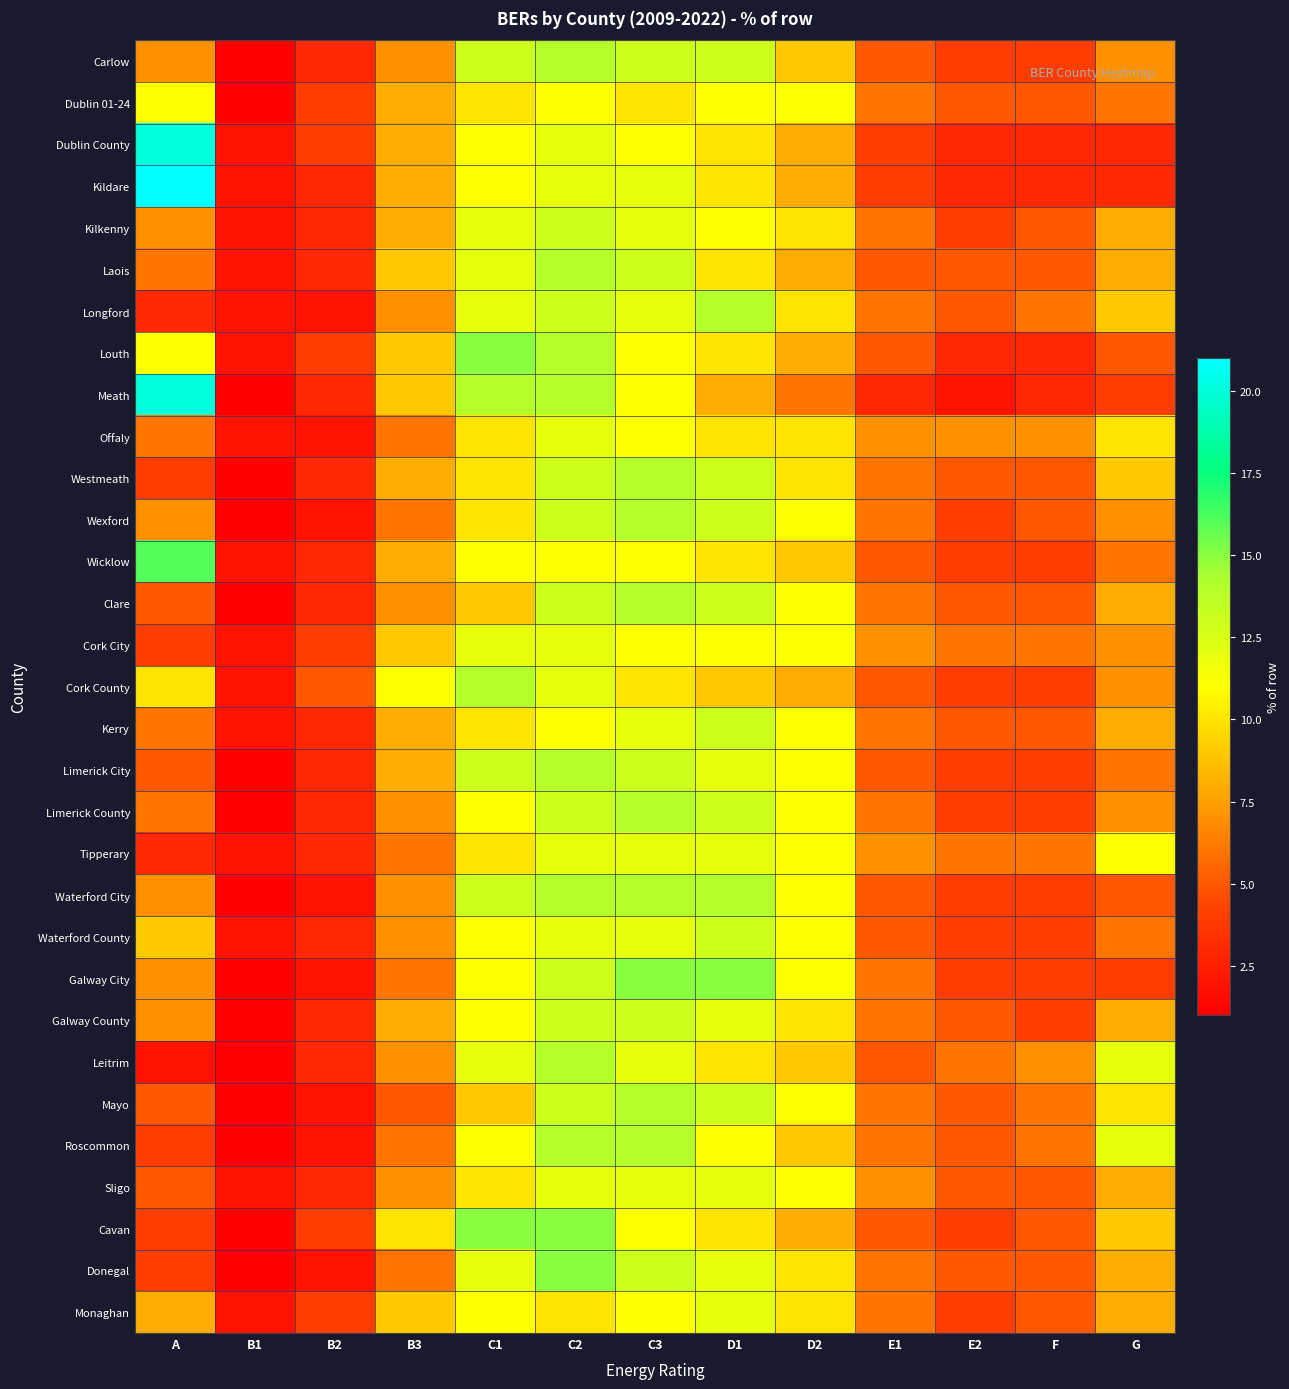

Reading right to left, list all the values displayed in this chart.

Carlow: G=7	F=4	E2=4	E1=5	D2=9	D1=13	C3=13	C2=14	C1=13	B3=7	B2=3	B1=1	A=7
Dublin 01-24: G=6	F=5	E2=5	E1=6	D2=11	D1=11	C3=10	C2=11	C1=10	B3=8	B2=4	B1=1	A=11
Dublin County: G=3	F=3	E2=3	E1=4	D2=8	D1=10	C3=11	C2=12	C1=11	B3=8	B2=4	B1=2	A=20
Kildare: G=3	F=3	E2=3	E1=4	D2=8	D1=10	C3=12	C2=12	C1=11	B3=8	B2=3	B1=2	A=21
Kilkenny: G=8	F=5	E2=4	E1=6	D2=10	D1=11	C3=12	C2=13	C1=12	B3=8	B2=3	B1=2	A=7
Laois: G=8	F=5	E2=5	E1=5	D2=8	D1=10	C3=13	C2=14	C1=12	B3=9	B2=3	B1=2	A=6
Longford: G=9	F=6	E2=5	E1=6	D2=10	D1=14	C3=12	C2=13	C1=12	B3=7	B2=2	B1=2	A=3
Louth: G=5	F=3	E2=3	E1=5	D2=8	D1=10	C3=11	C2=14	C1=15	B3=9	B2=4	B1=2	A=11
Meath: G=4	F=3	E2=2	E1=3	D2=6	D1=8	C3=11	C2=14	C1=14	B3=9	B2=3	B1=1	A=20
Offaly: G=10	F=7	E2=7	E1=7	D2=10	D1=10	C3=11	C2=12	C1=10	B3=6	B2=2	B1=2	A=6
Westmeath: G=9	F=5	E2=5	E1=6	D2=10	D1=13	C3=14	C2=13	C1=10	B3=8	B2=3	B1=1	A=4
Wexford: G=7	F=5	E2=4	E1=6	D2=11	D1=13	C3=14	C2=13	C1=10	B3=6	B2=2	B1=1	A=7
Wicklow: G=6	F=4	E2=4	E1=5	D2=9	D1=10	C3=11	C2=11	C1=11	B3=8	B2=3	B1=2	A=16
Clare: G=8	F=5	E2=5	E1=6	D2=11	D1=13	C3=14	C2=13	C1=9	B3=7	B2=3	B1=1	A=5
Cork City: G=7	F=6	E2=6	E1=7	D2=11	D1=11	C3=11	C2=12	C1=12	B3=9	B2=4	B1=2	A=4
Cork County: G=7	F=4	E2=4	E1=5	D2=8	D1=9	C3=10	C2=12	C1=14	B3=11	B2=5	B1=2	A=10
Kerry: G=8	F=5	E2=5	E1=6	D2=11	D1=13	C3=12	C2=11	C1=10	B3=8	B2=3	B1=2	A=6
Limerick City: G=6	F=4	E2=4	E1=5	D2=11	D1=12	C3=13	C2=14	C1=13	B3=8	B2=3	B1=1	A=5
Limerick County: G=7	F=4	E2=4	E1=6	D2=11	D1=13	C3=14	C2=13	C1=11	B3=7	B2=3	B1=1	A=6
Tipperary: G=11	F=6	E2=6	E1=7	D2=11	D1=12	C3=12	C2=12	C1=10	B3=6	B2=3	B1=2	A=3
Waterford City: G=5	F=4	E2=4	E1=5	D2=11	D1=14	C3=14	C2=14	C1=13	B3=7	B2=2	B1=1	A=7
Waterford County: G=6	F=4	E2=4	E1=5	D2=11	D1=13	C3=12	C2=12	C1=11	B3=7	B2=3	B1=2	A=9
Galway City: G=4	F=4	E2=4	E1=6	D2=11	D1=15	C3=15	C2=13	C1=11	B3=6	B2=2	B1=1	A=7
Galway County: G=8	F=4	E2=5	E1=6	D2=10	D1=12	C3=13	C2=13	C1=11	B3=8	B2=3	B1=1	A=7
Leitrim: G=12	F=7	E2=6	E1=5	D2=9	D1=10	C3=12	C2=14	C1=12	B3=7	B2=3	B1=1	A=2
Mayo: G=10	F=6	E2=5	E1=6	D2=11	D1=13	C3=14	C2=13	C1=9	B3=5	B2=2	B1=1	A=5
Roscommon: G=12	F=6	E2=5	E1=6	D2=9	D1=11	C3=14	C2=14	C1=11	B3=6	B2=2	B1=1	A=4
Sligo: G=8	F=5	E2=5	E1=7	D2=11	D1=12	C3=12	C2=12	C1=10	B3=7	B2=3	B1=2	A=5
Cavan: G=9	F=5	E2=4	E1=5	D2=8	D1=10	C3=11	C2=15	C1=15	B3=10	B2=4	B1=1	A=4
Donegal: G=8	F=5	E2=5	E1=6	D2=10	D1=12	C3=13	C2=15	C1=12	B3=6	B2=2	B1=1	A=4
Monaghan: G=8	F=5	E2=4	E1=6	D2=10	D1=12	C3=11	C2=10	C1=11	B3=9	B2=4	B1=2	A=8